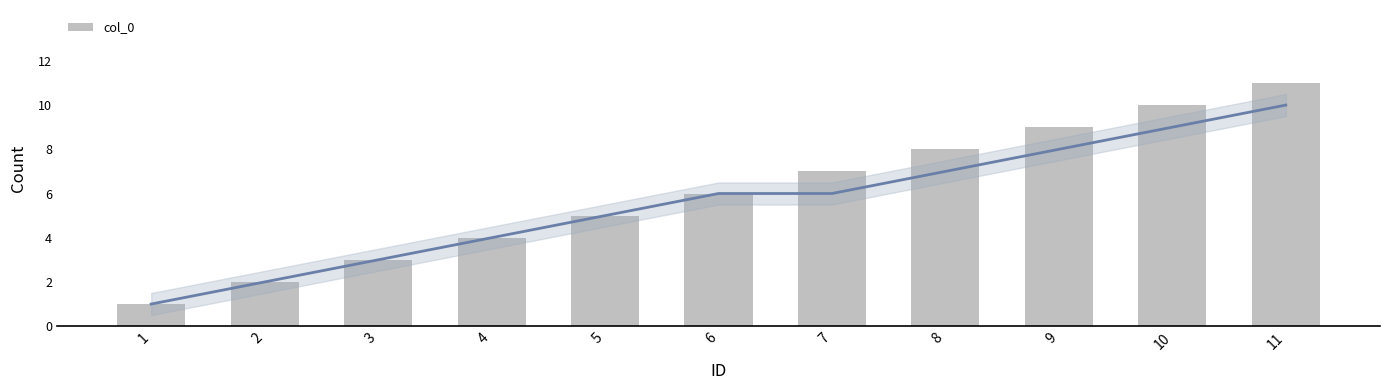

Between 9 and 7, which is larger?

9